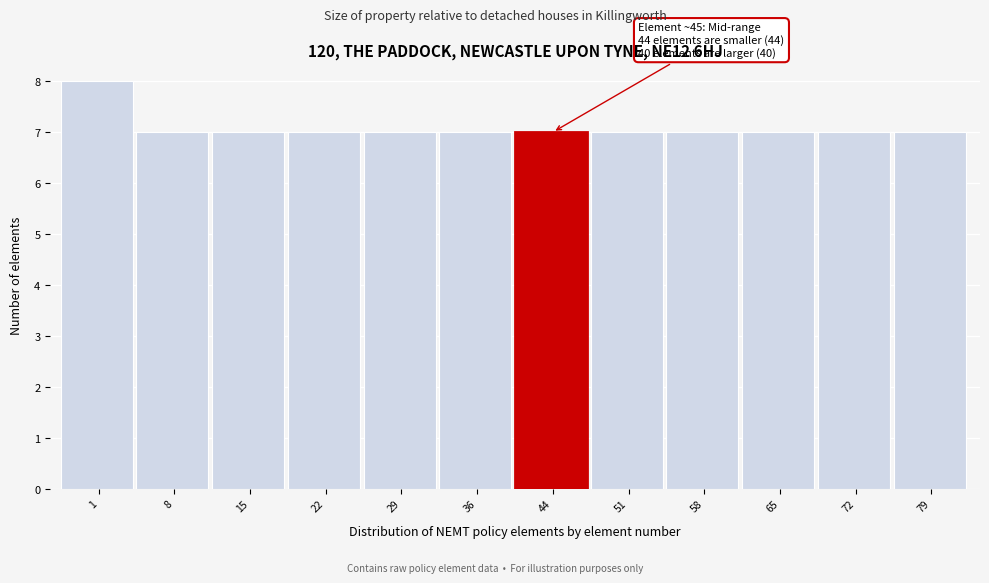

Reading left to right, extract all data points from this chart.

8	7	7	7	7	7	7	7	7	7	7	7